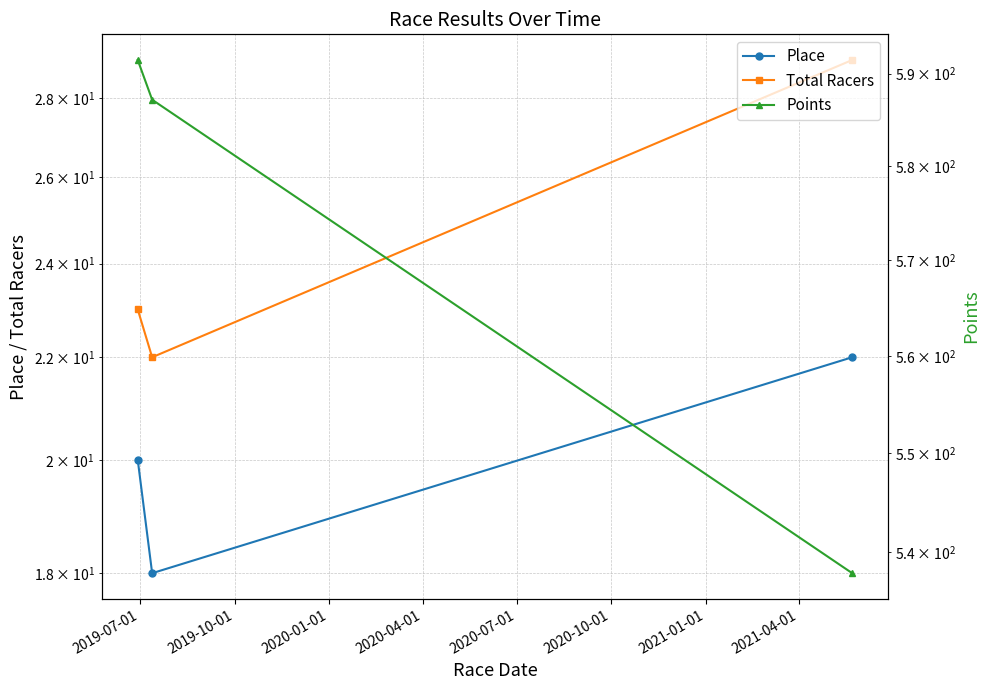

True or false: Total Racers has a value of 22.0 at 2019-10-01.

True